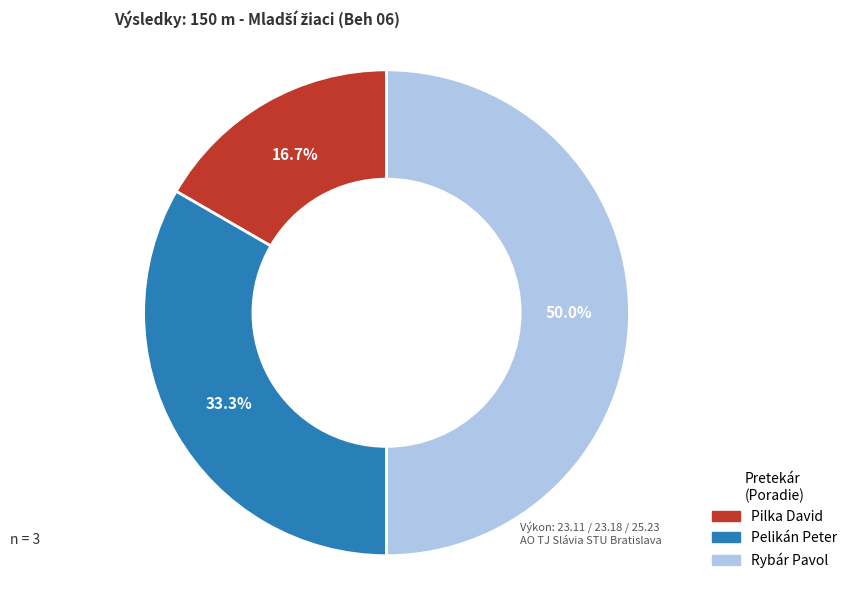

Does Pelikán Peter represent more than half of the total?

No